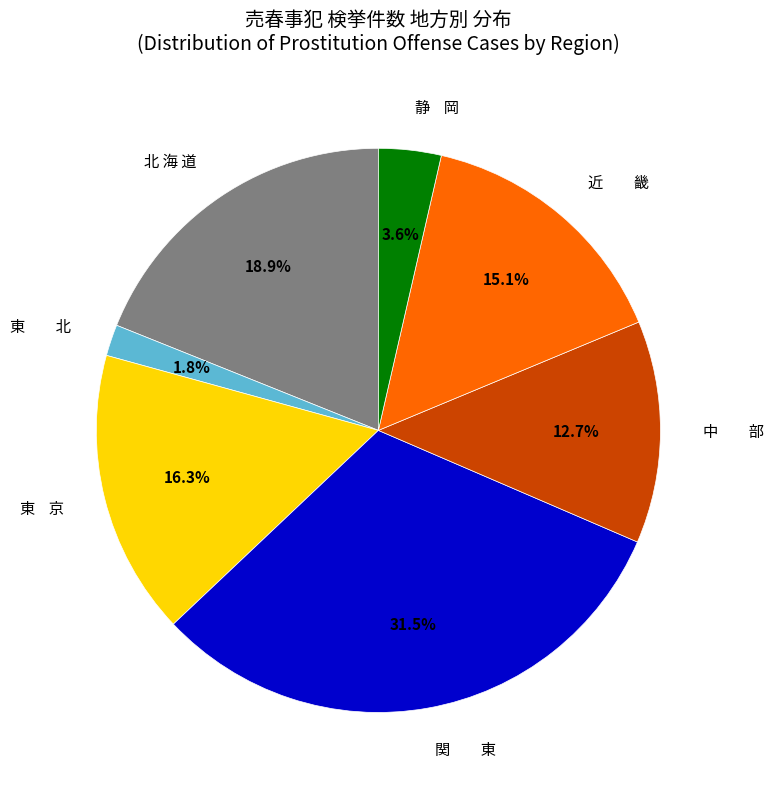

Does any single category account for the majority?

No